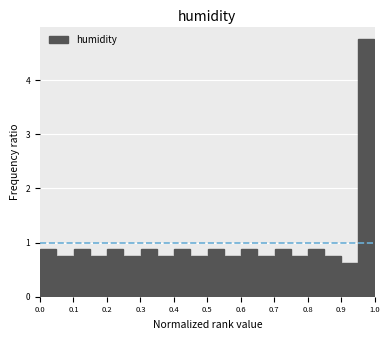

How tall is the bar that spans 0.50 to 0.55 on the x-axis? The values are not printed on the chart, so give them approximately, as read against the axis.

0.9